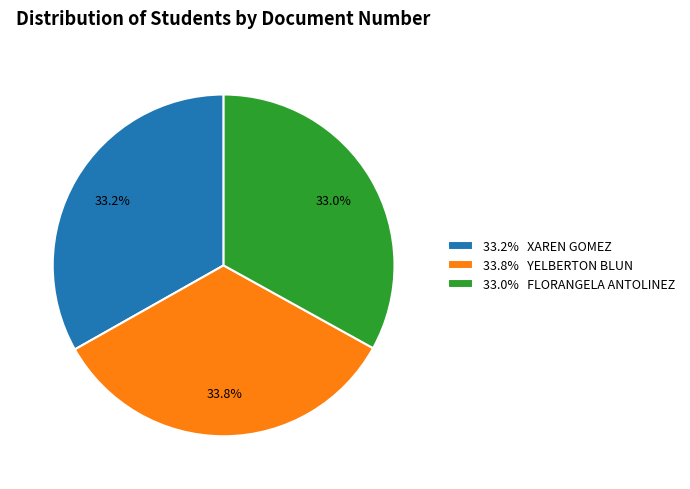

Do 33.8% YELBERTON BLUN and 33.0% FLORANGELA ANTOLINEZ together represent more than half of the pie?

Yes